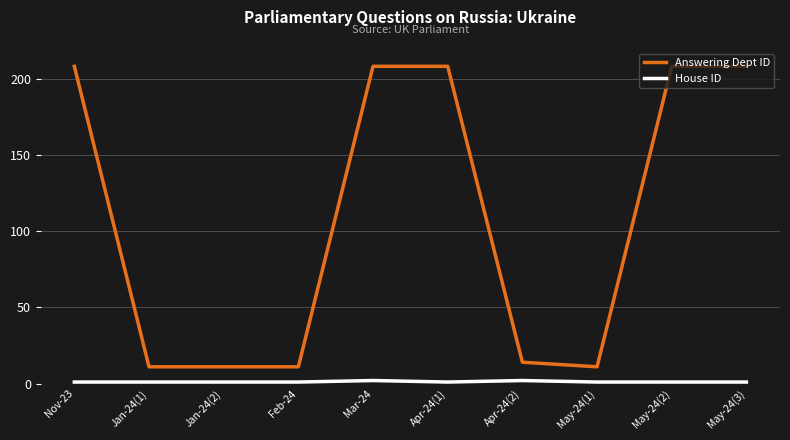

What is the difference between the maximum and minimum values in the Answering Dept ID series?

197